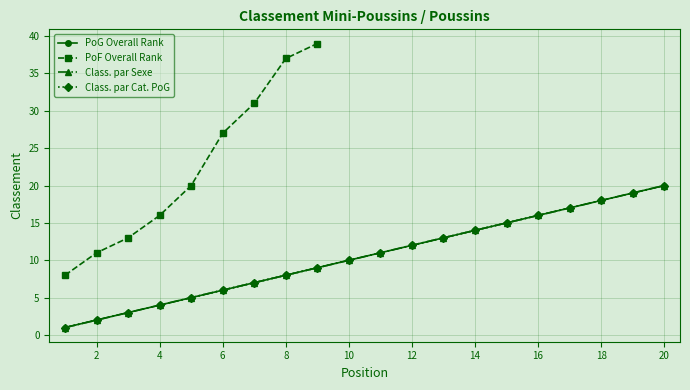

What is the value of the Class. par Sexe point at the 7th from the left?

7